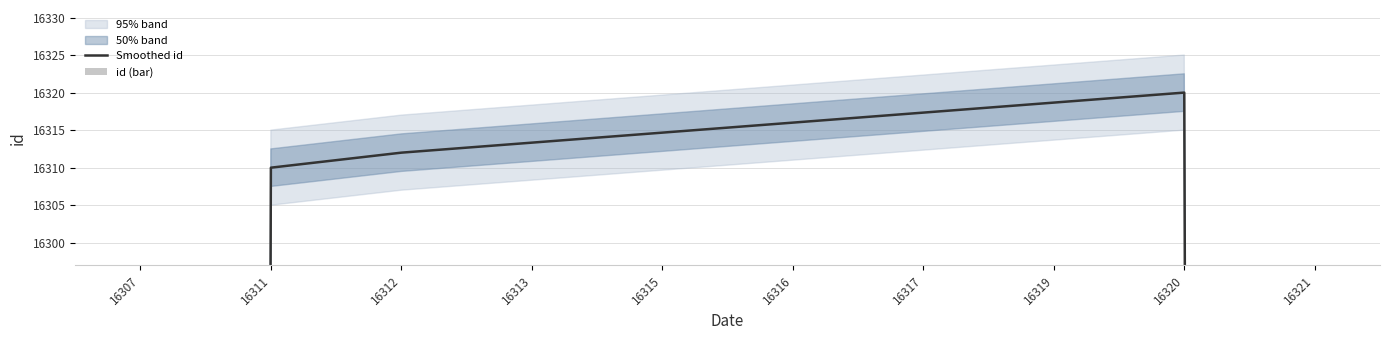

Which label corresponds to the largest value in the chart?

16320